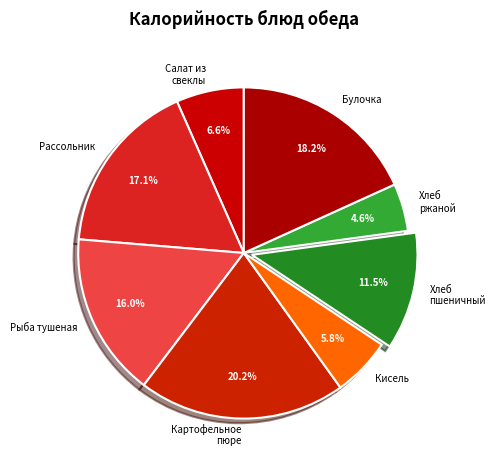

To the nearest percent, what is the difference between the largest and smallest slice percentages?

16%